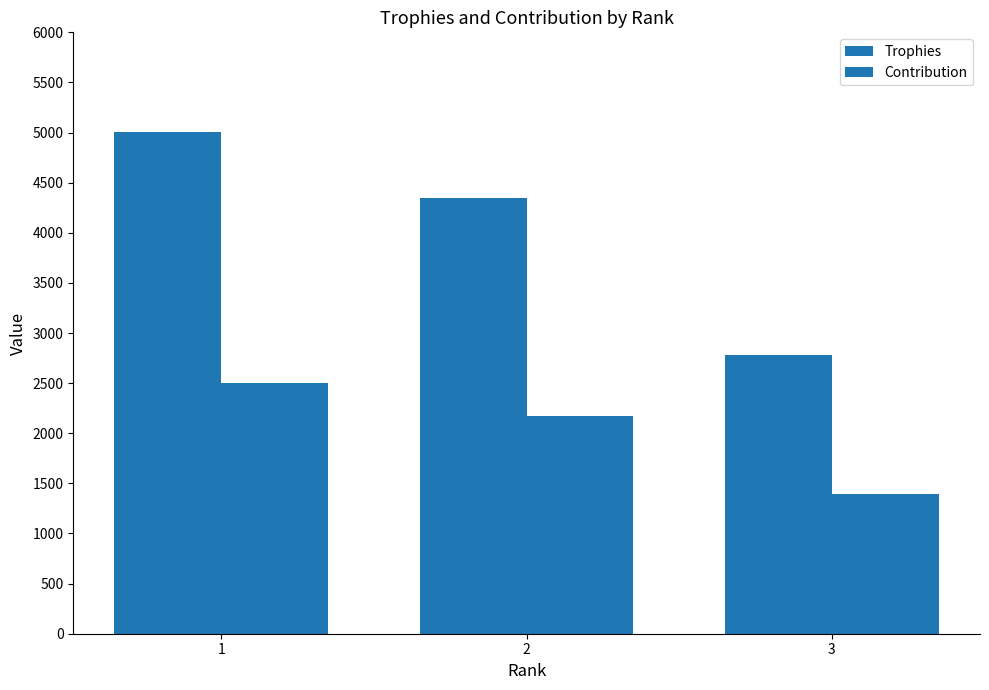

Reading right to left, what are all the values shown in this chart?

Trophies: 3=2780	2=4345	1=5005
Contribution: 3=1390	2=2172	1=2502